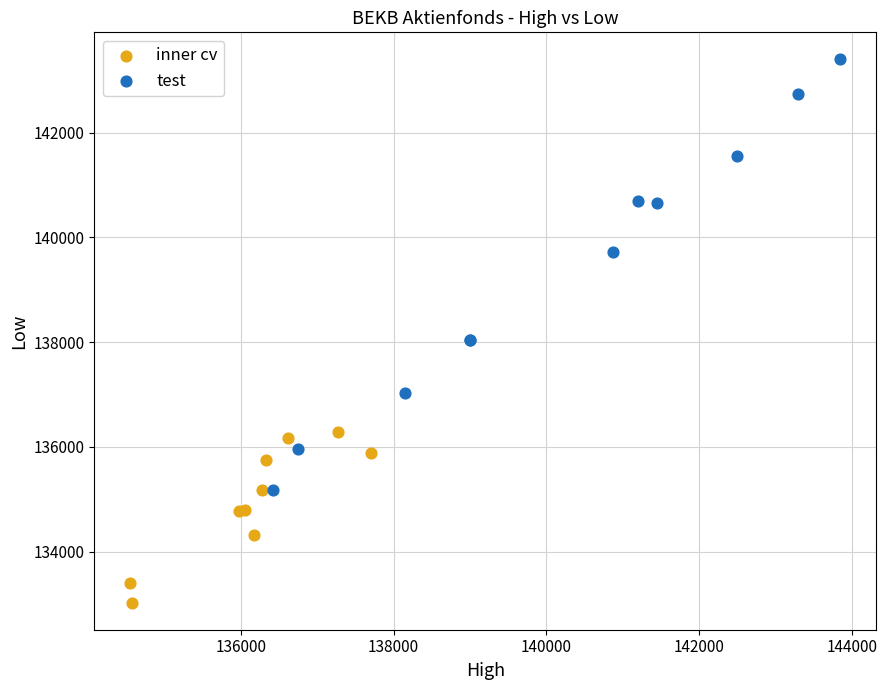

Which series has the widest spread of Y values?

test